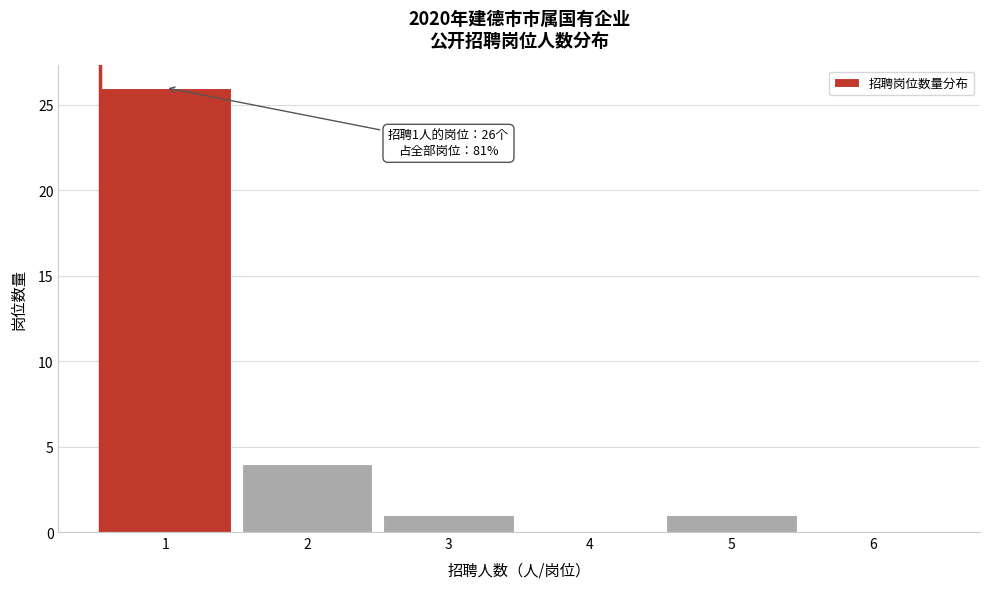

Which range on the x-axis has the tallest bar?

0.5 to 1.5